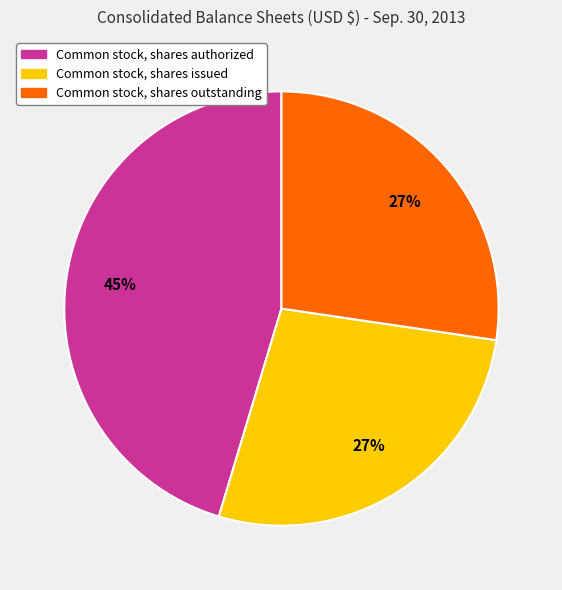

Which slice is the largest?

Common stock, shares authorized